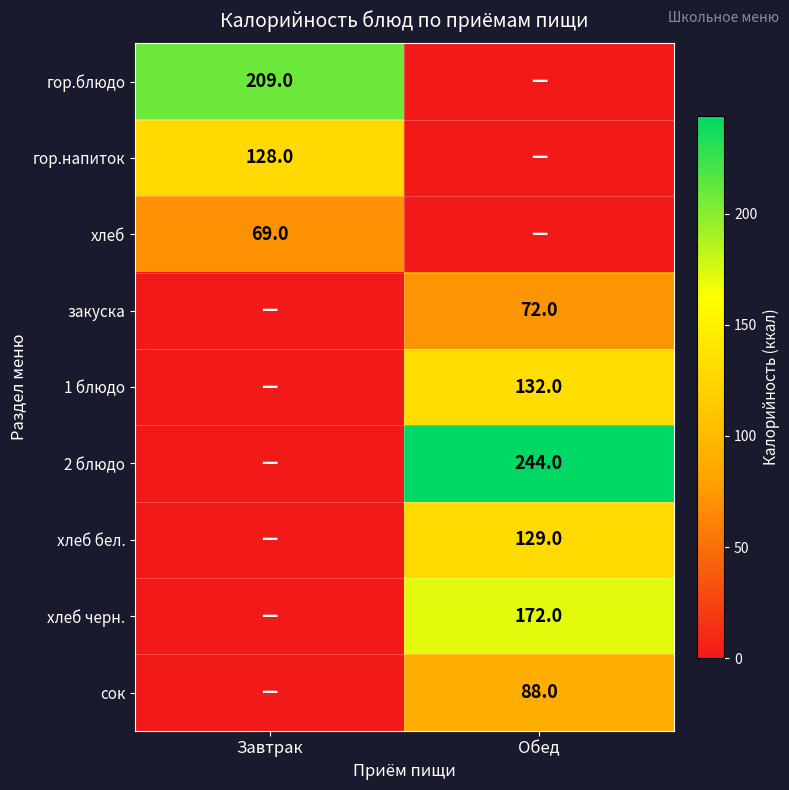

How many series are shown in this chart?

9